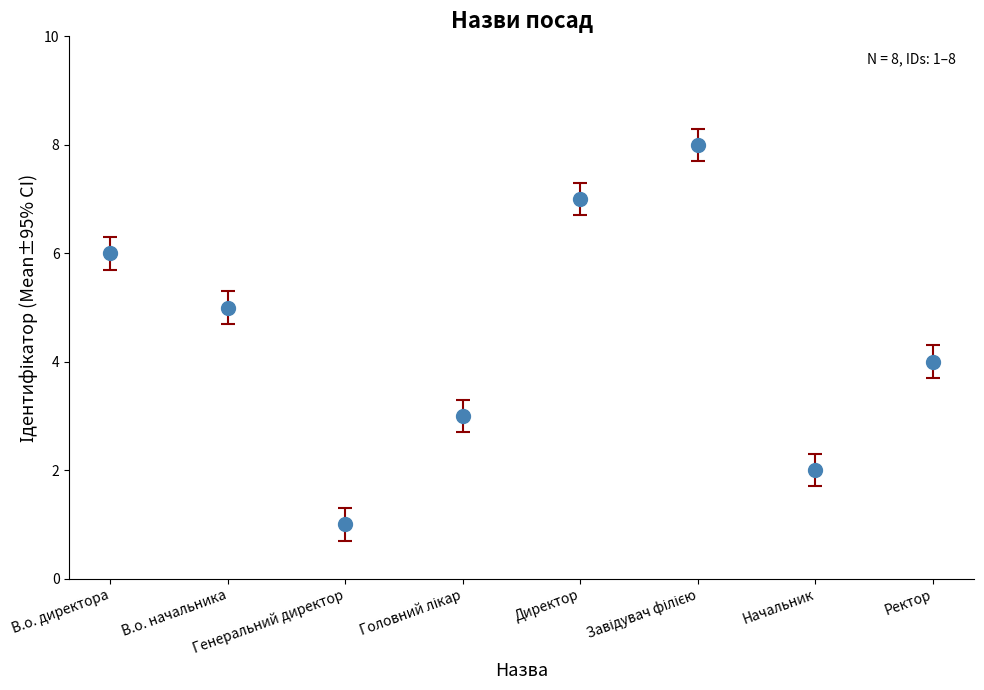

Reading left to right, list all the values displayed in this chart.

6	5	1	3	7	8	2	4